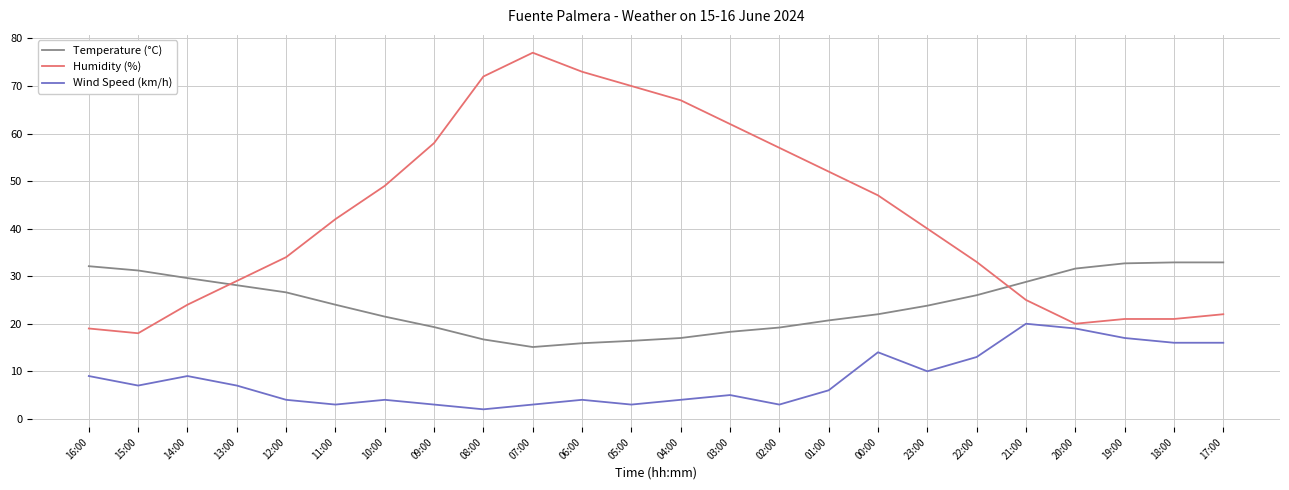

What is the maximum value shown in the chart?

77.0